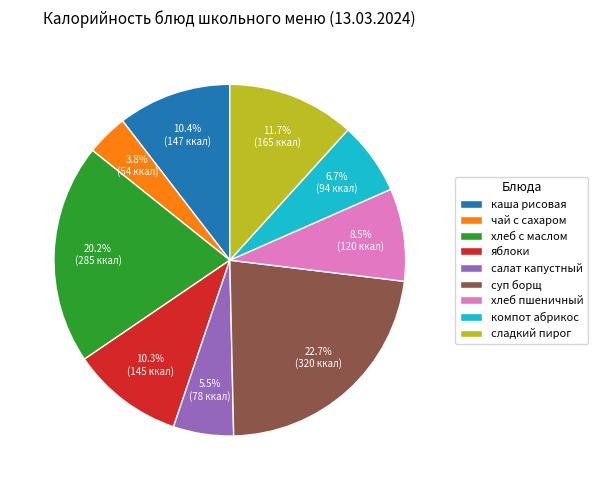

The хлеб с маслом slice represents 14% of the pie. True or false?

False